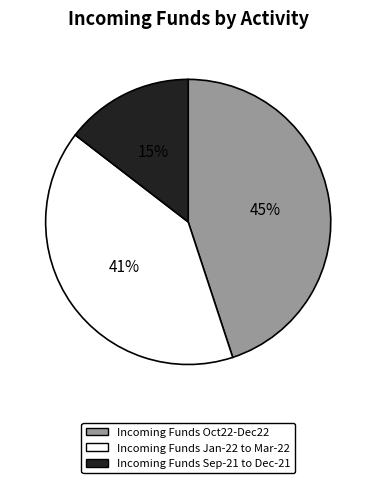

Between Incoming Funds Jan-22 to Mar-22 and Incoming Funds Oct22-Dec22, which is larger?

Incoming Funds Oct22-Dec22